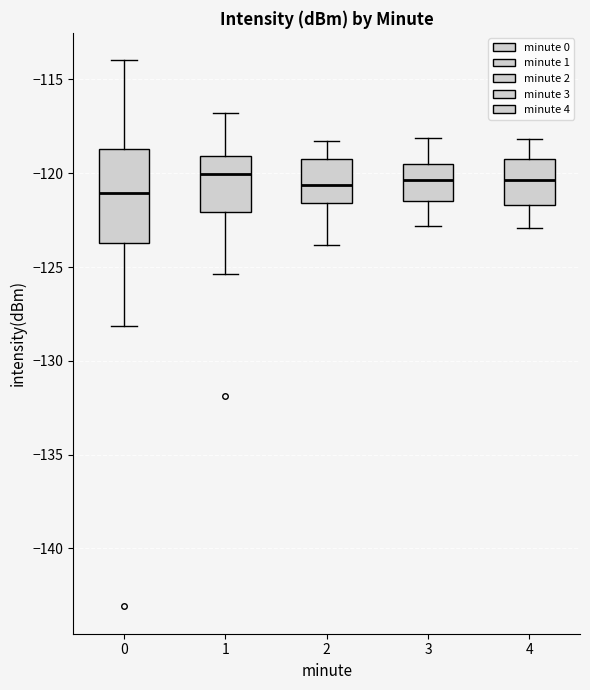

Where does the lower whisker of the box at x = 2 end on the y-axis? The values are not printed on the chart, so give them approximately, as read against the axis.

-124.0